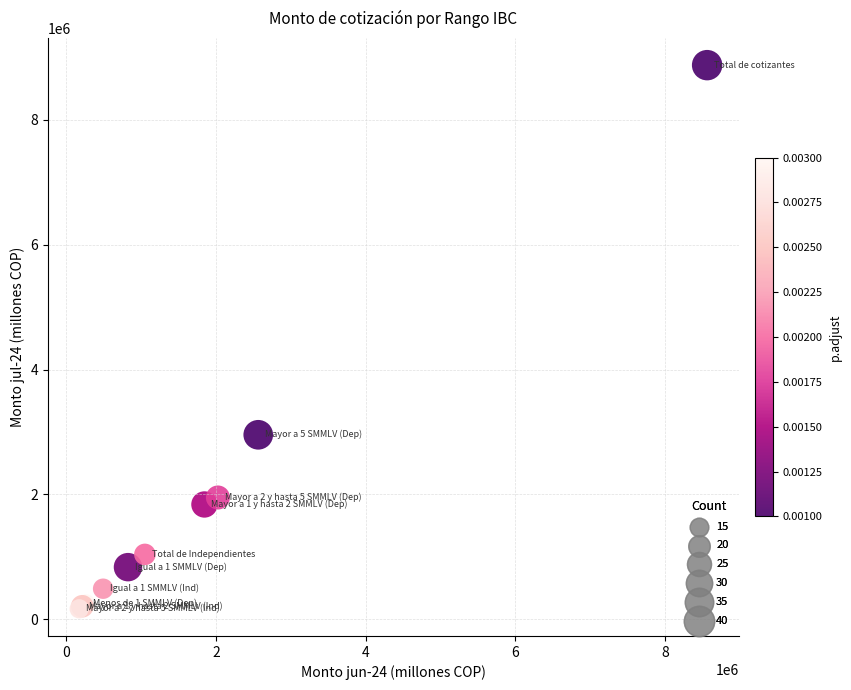

What Y value in the scatter plot is closest to 4523378?

2956533.5